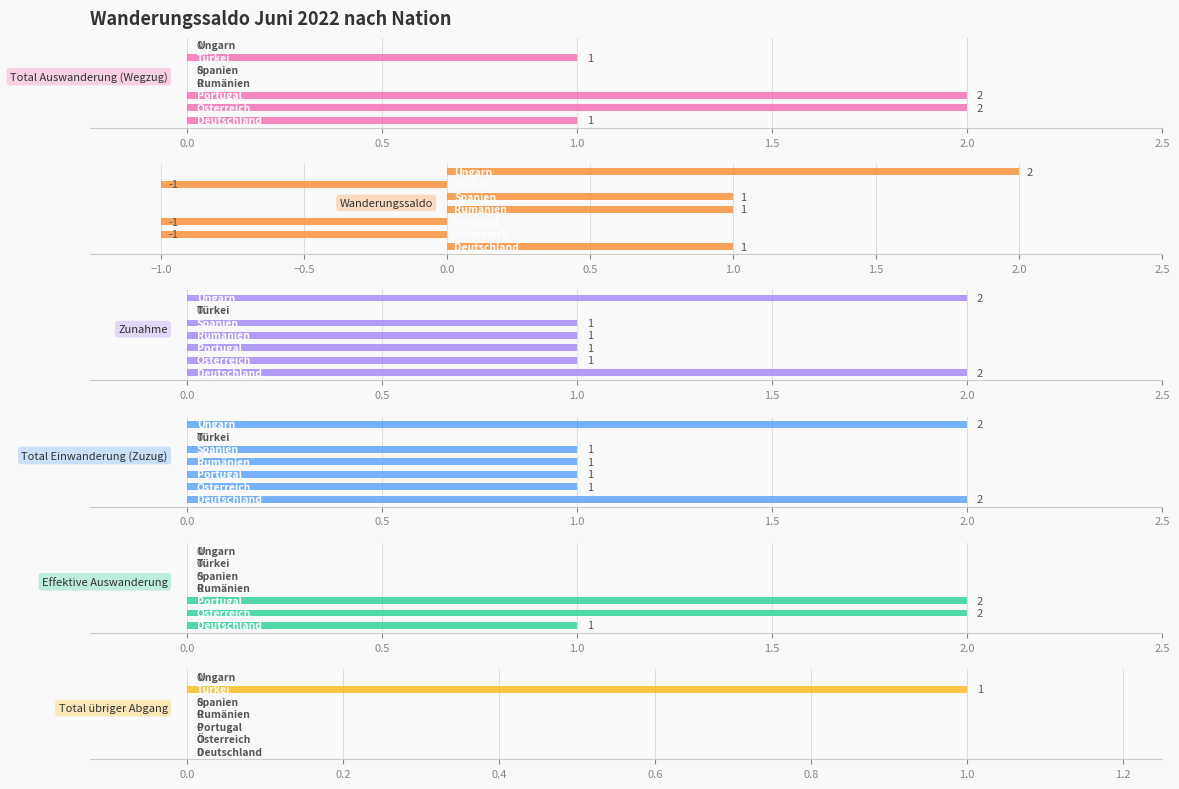

Count the number of categories in the chart.

7